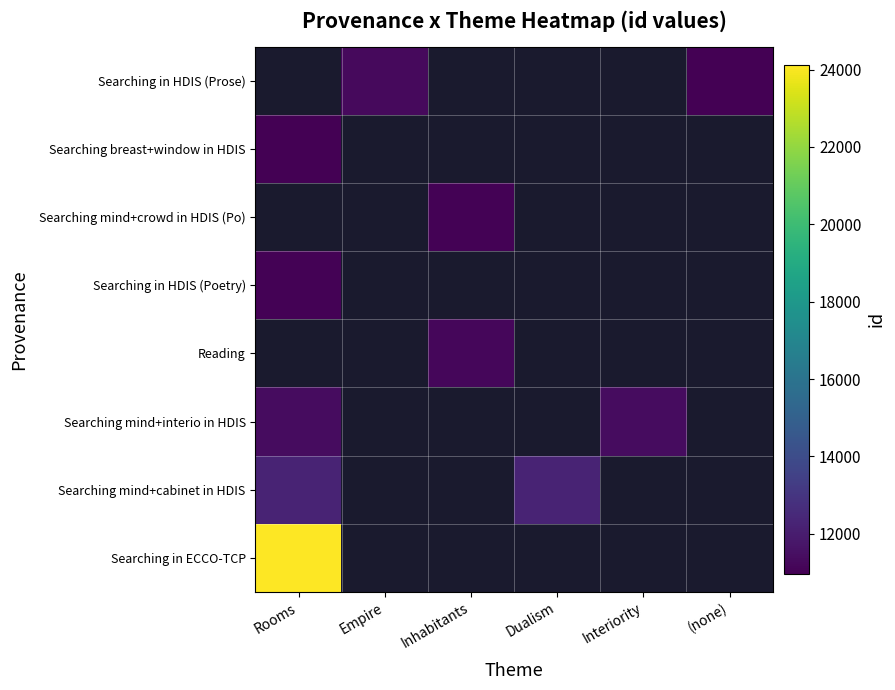

Is the value of Searching mind+cabinet in HDIS at Dualism greater than the value of Searching in ECCO-TCP at (none)?

No